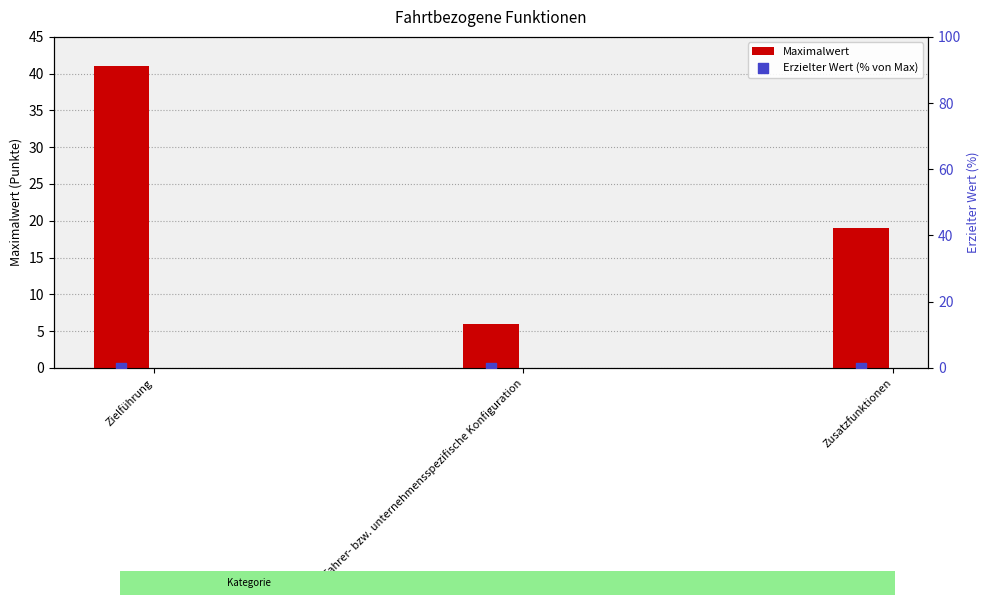

What are all the series names shown in the legend?

Maximalwert, Erzielter Wert (% von Max)